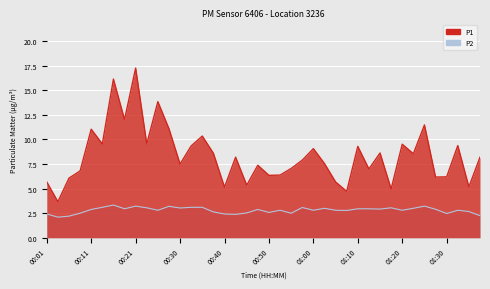

What is the difference between the P2 values at 00:11 and 00:55?

0.4